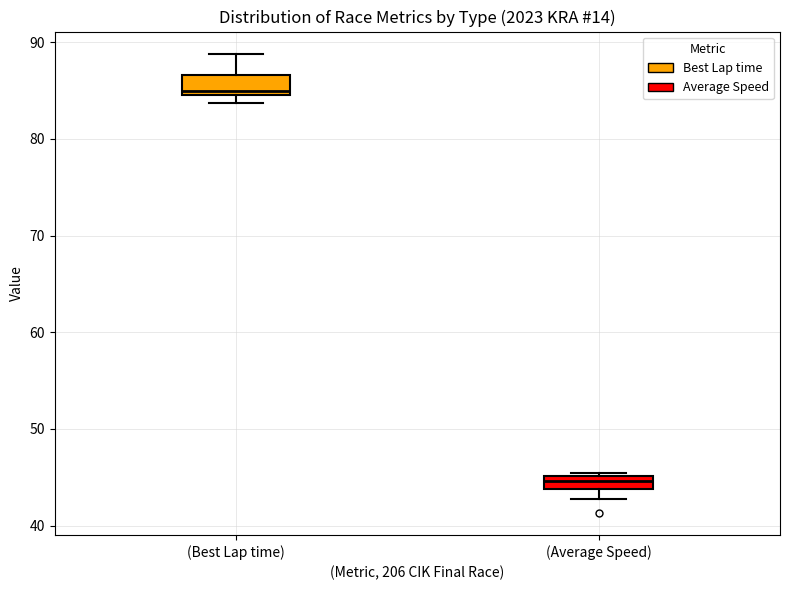

Where is the lower edge of the box for (Best Lap time) on the y-axis? The values are not printed on the chart, so give them approximately, as read against the axis.

85